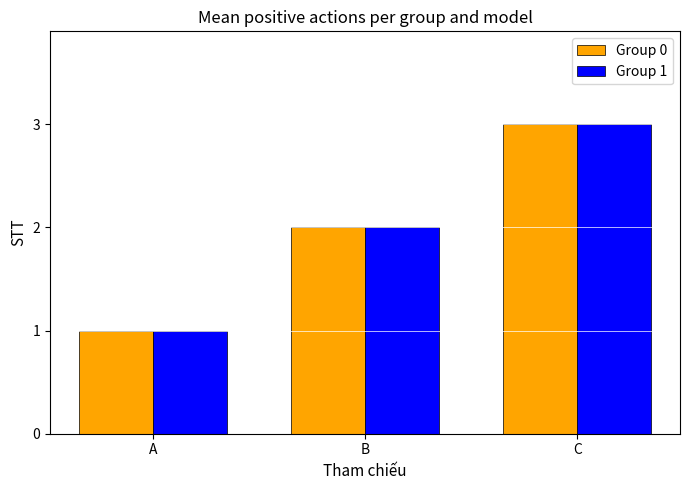

What is the difference between the Group 0 values at A and B?

1